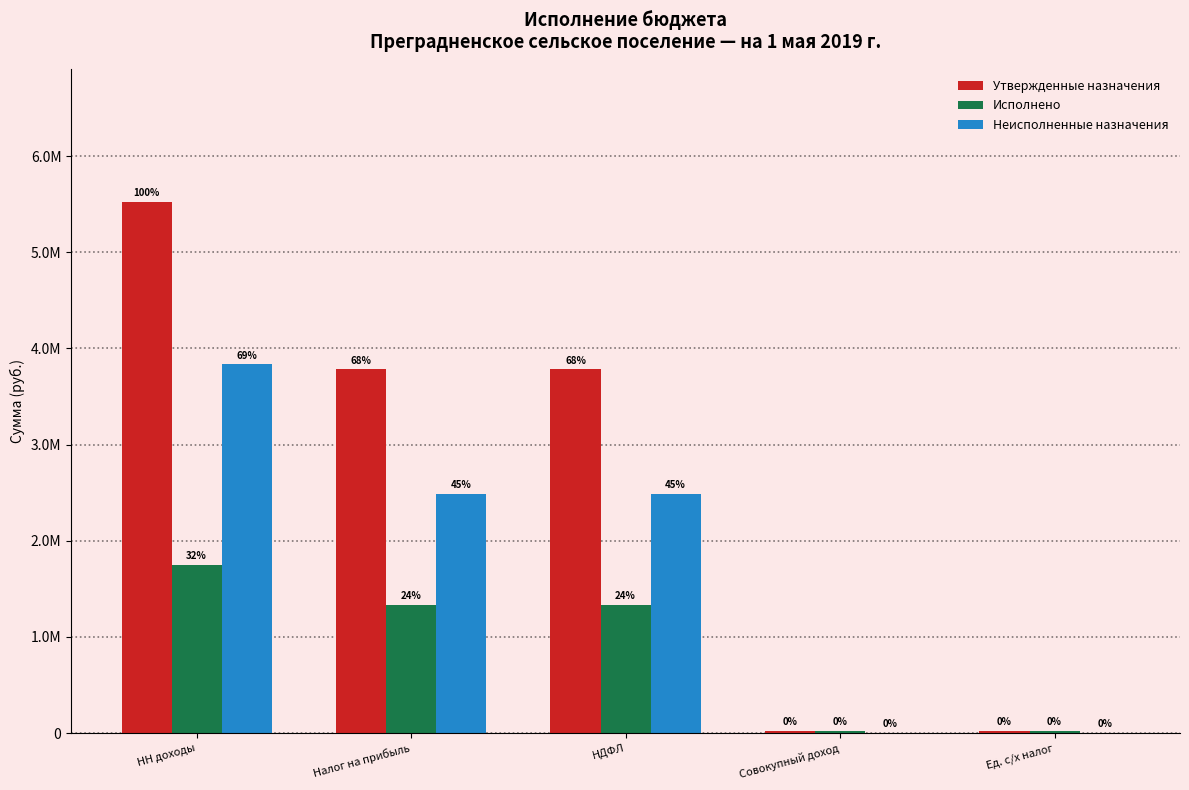

What is the difference between the maximum and minimum values in the Исполнено series?

1725954.6